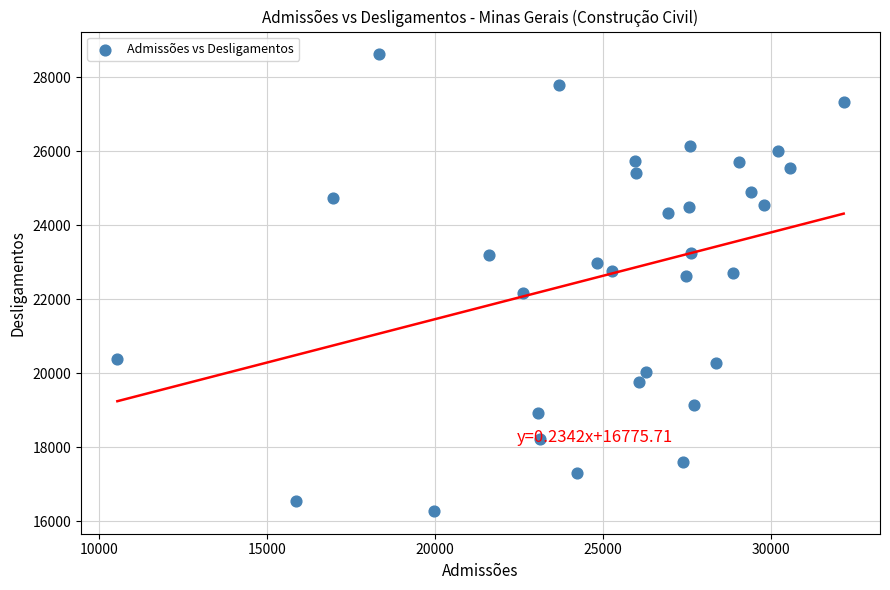

What is the range of X values (max minus min)?

21627